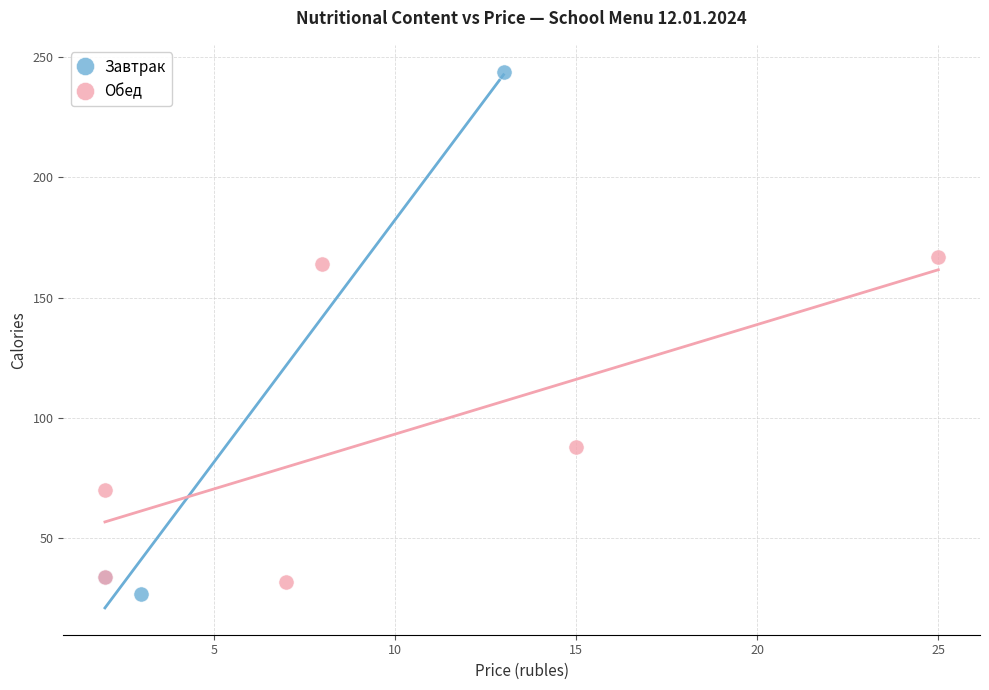

Which series has the widest spread of Y values?

Завтрак